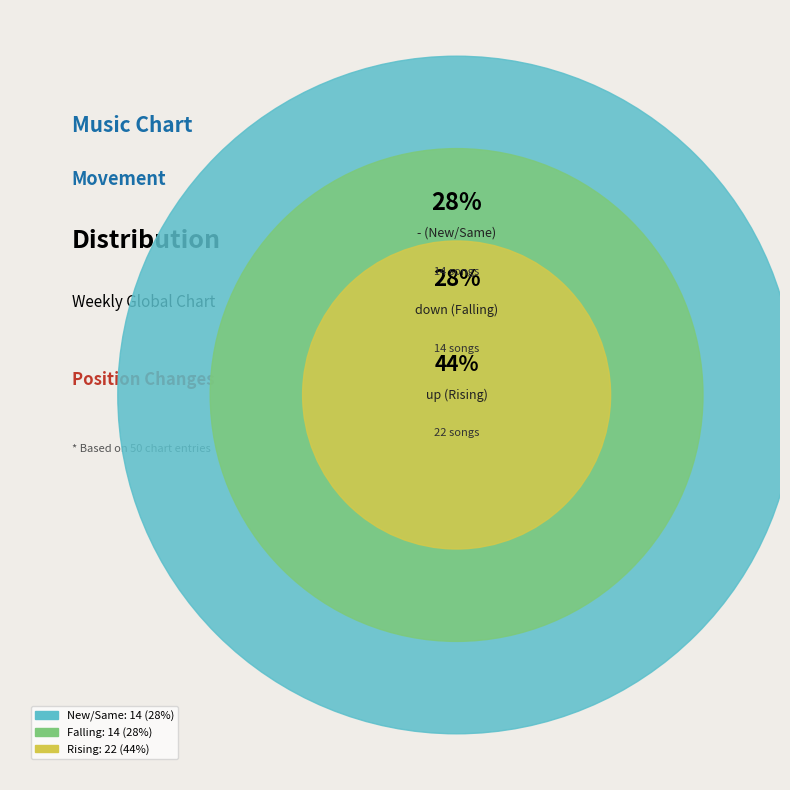

To the nearest percent, what is the combined percentage of - and down?

56%